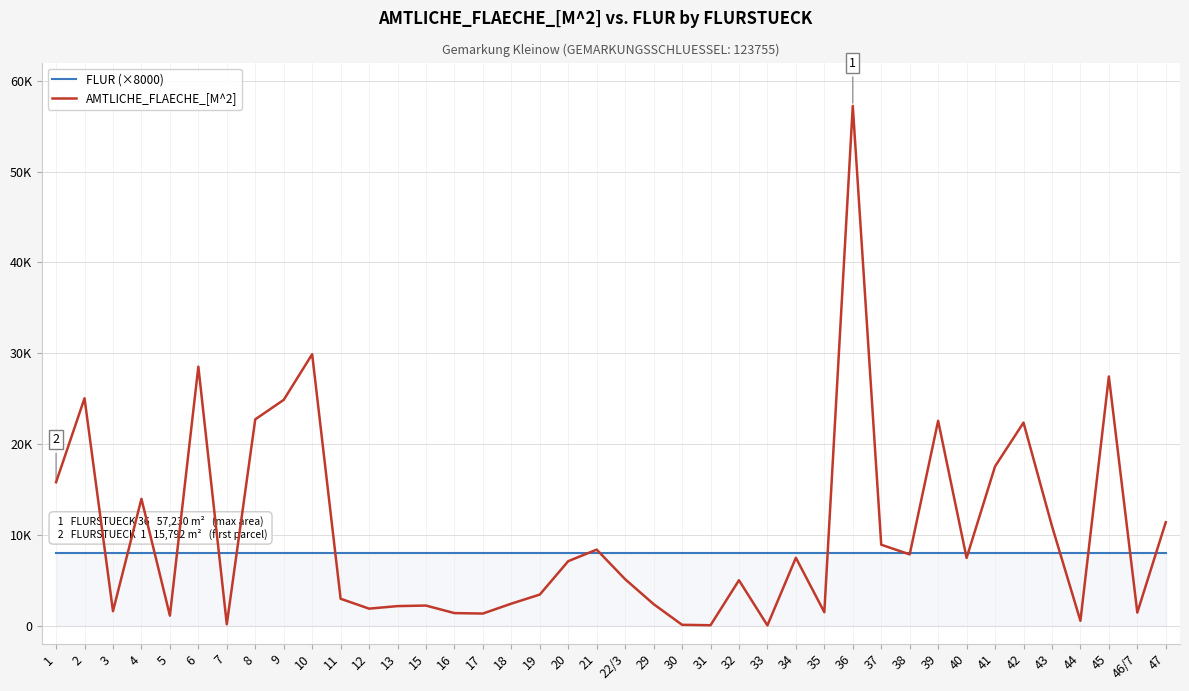

Is it true that FLUR (×8000) equals 12028 at 8?

False